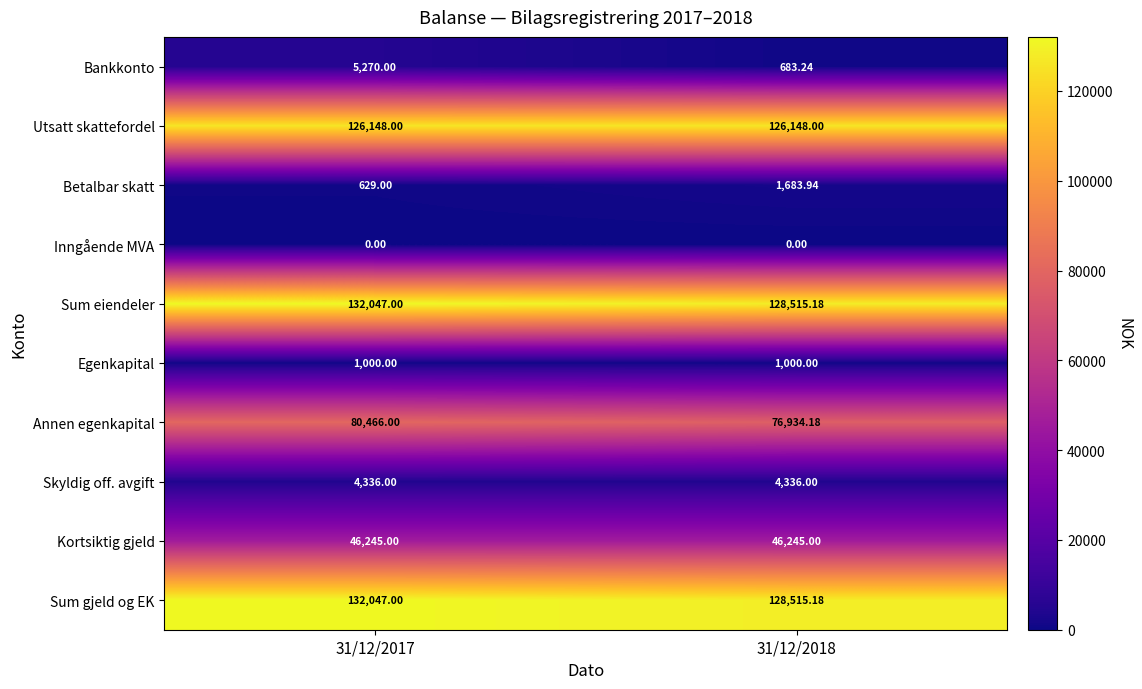

What is the greatest value displayed?

132047.0